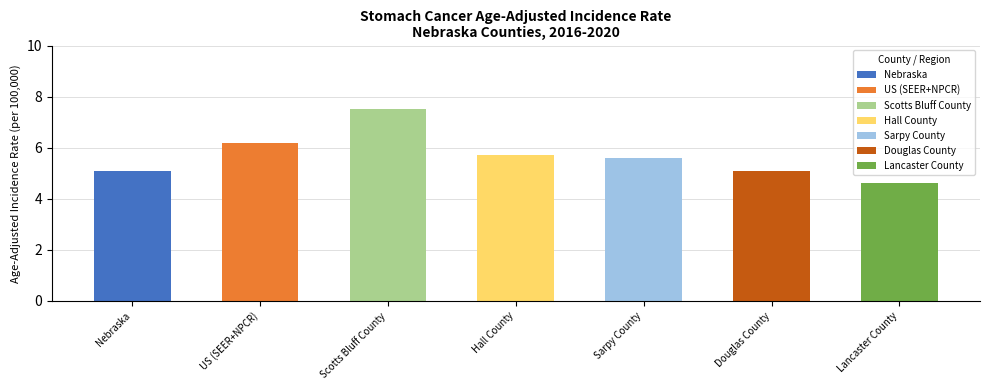

What is the ratio of the value at US (SEER+NPCR) to the value at Scotts Bluff County?

0.8